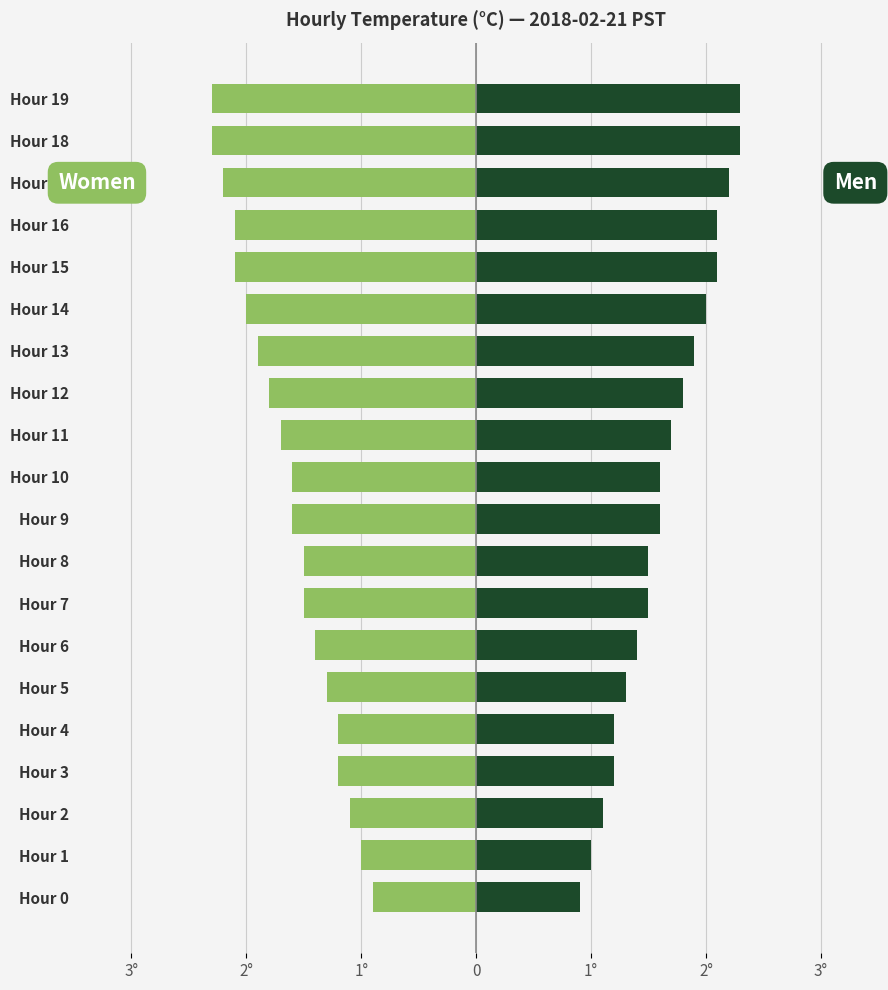

Which series has the largest total across all categories?

Men